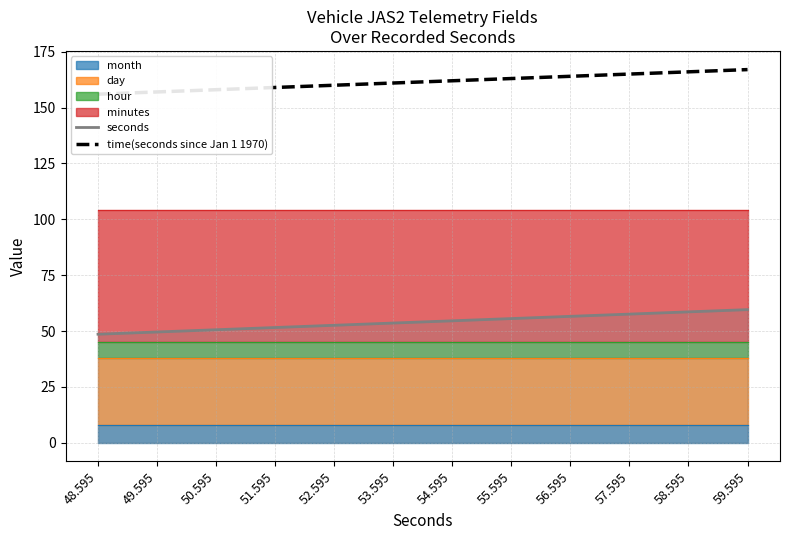

At how many categories does at least one series exceed 144?

12